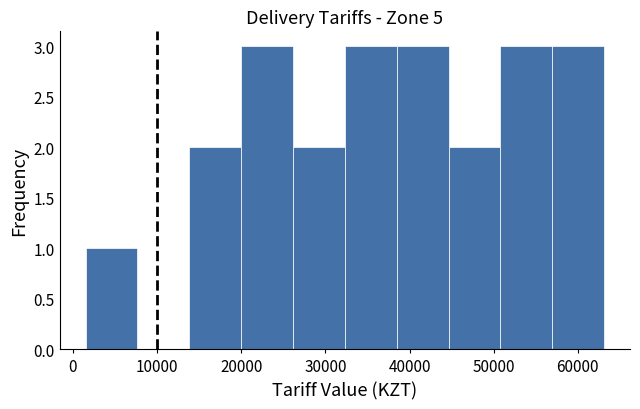

Reading left to right, list every bar in this chart as the range it spans on the x-axis followed by its height. Neither the bar edges nor the heights are printed on the chart, so give them approximately, as read against the axes.

2000 to 8000: 1
8000 to 14000: 0
14000 to 20000: 2
20000 to 26000: 3
26000 to 32000: 2
32000 to 38000: 3
38000 to 45000: 3
45000 to 51000: 2
51000 to 57000: 3
57000 to 63000: 3